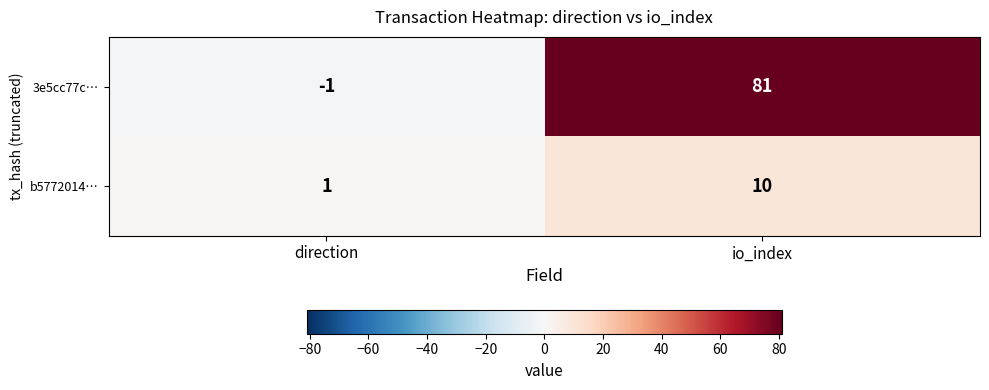

Which series has the largest range (max minus min)?

3e5cc77c…